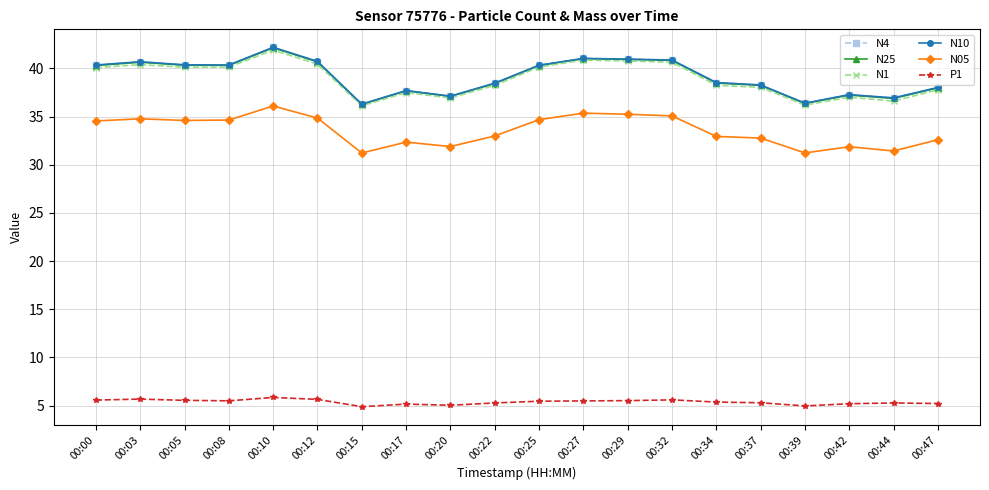

At which label does N10 reach its peak?

00:10